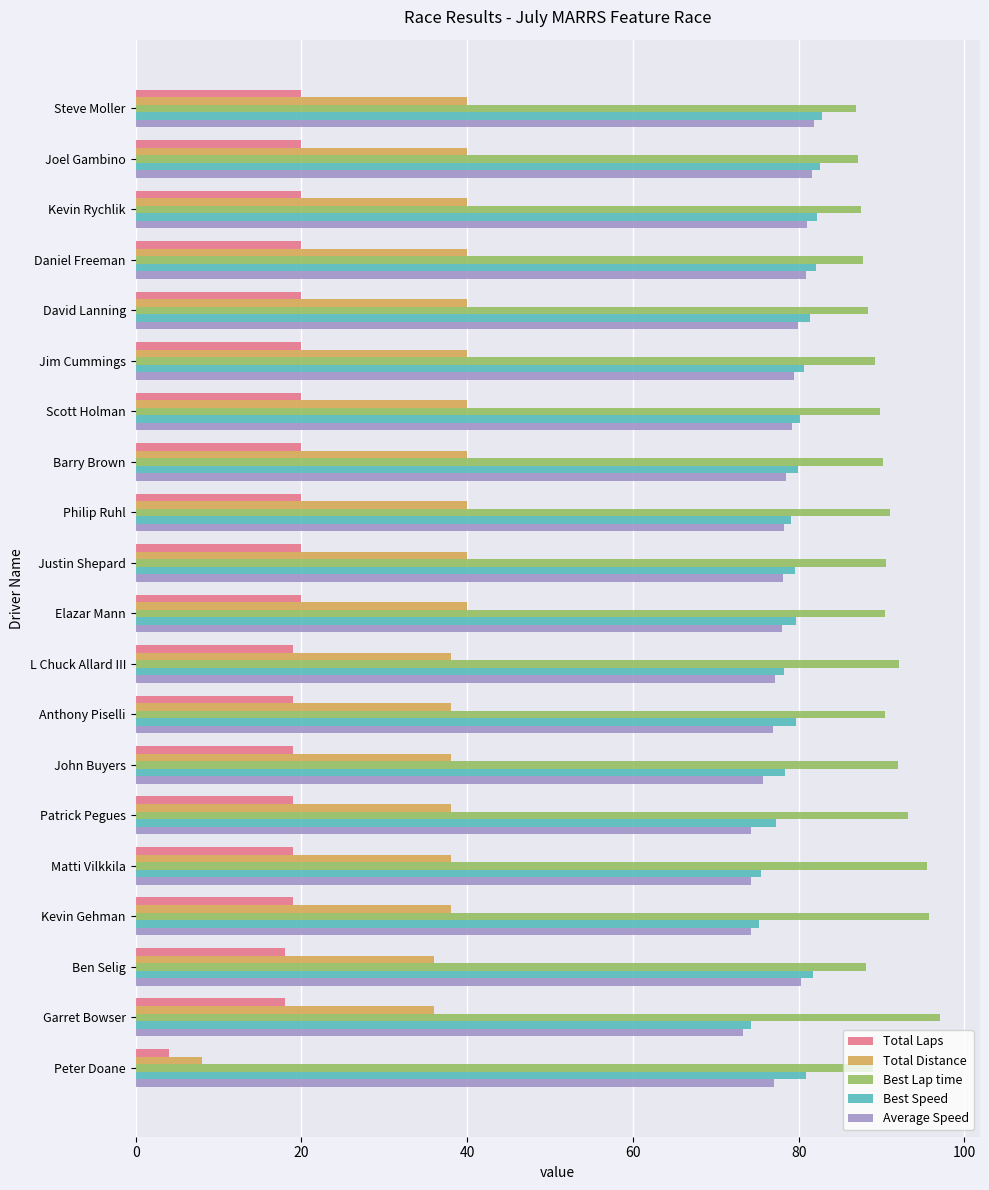

What is the difference between the maximum and minimum values in the Total Distance series?

32.0